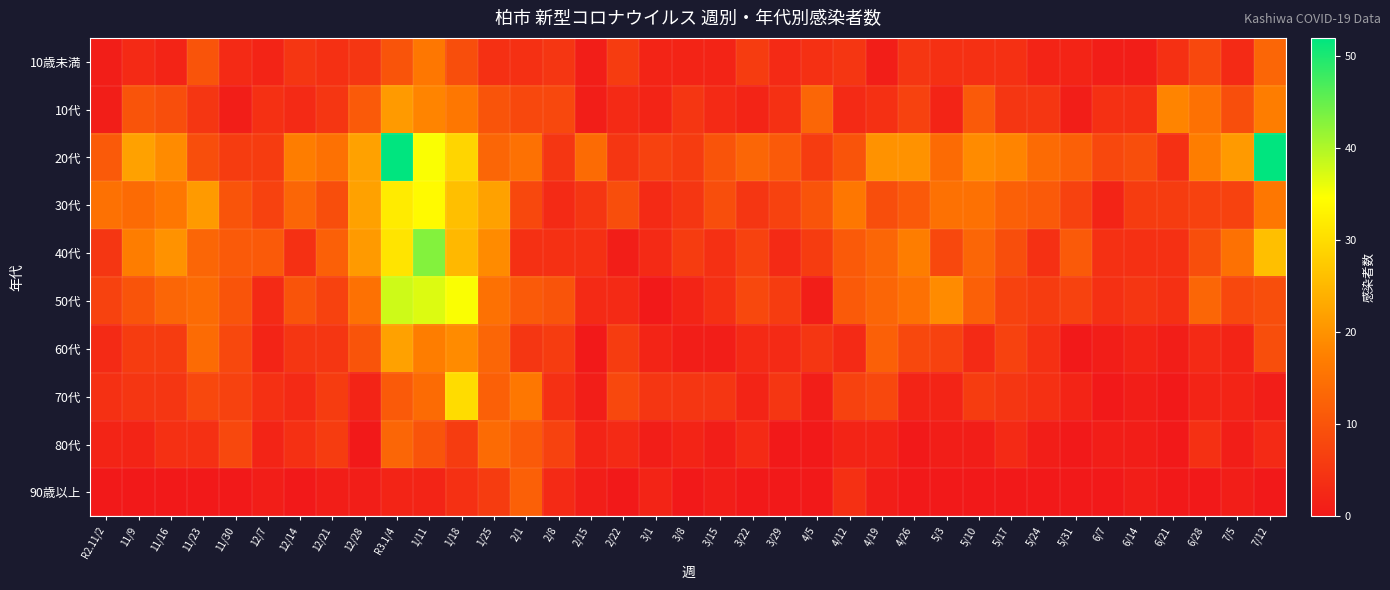

List the series in order of their peak value, highest first.

20代, 40代, 50代, 30代, 70代, 60代, 10代, 10歳未満, 80代, 90歳以上